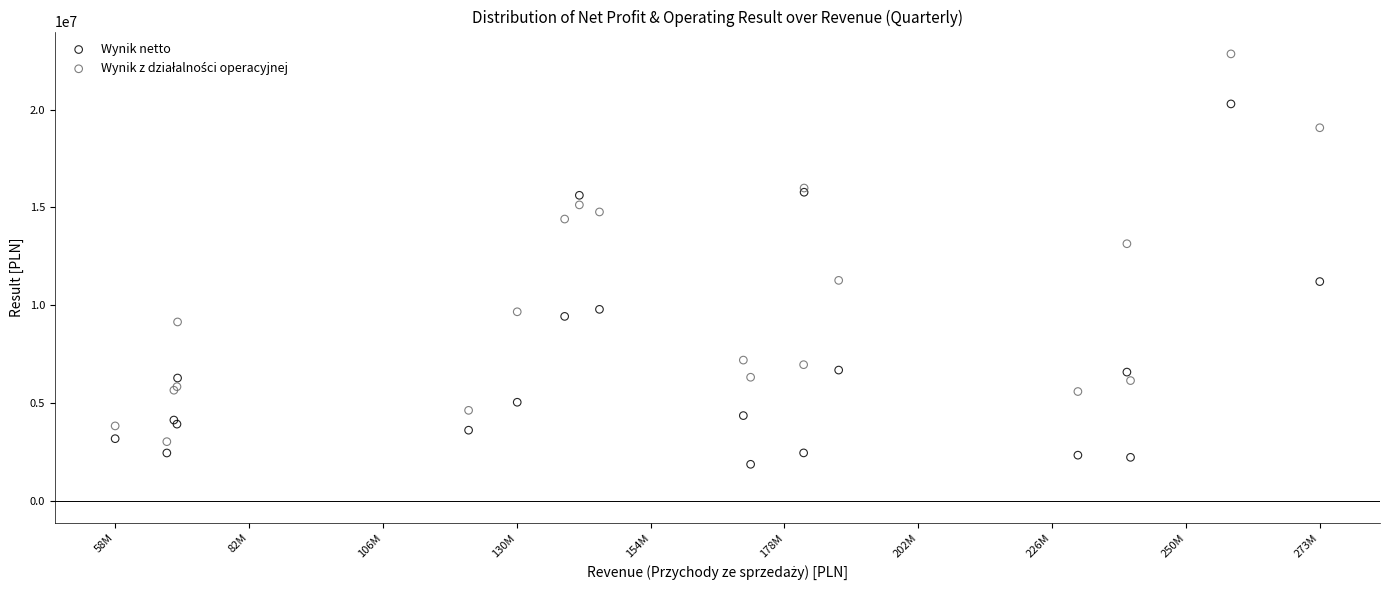

What is the X range (max minus min) for the scatter plot?

215026221.4